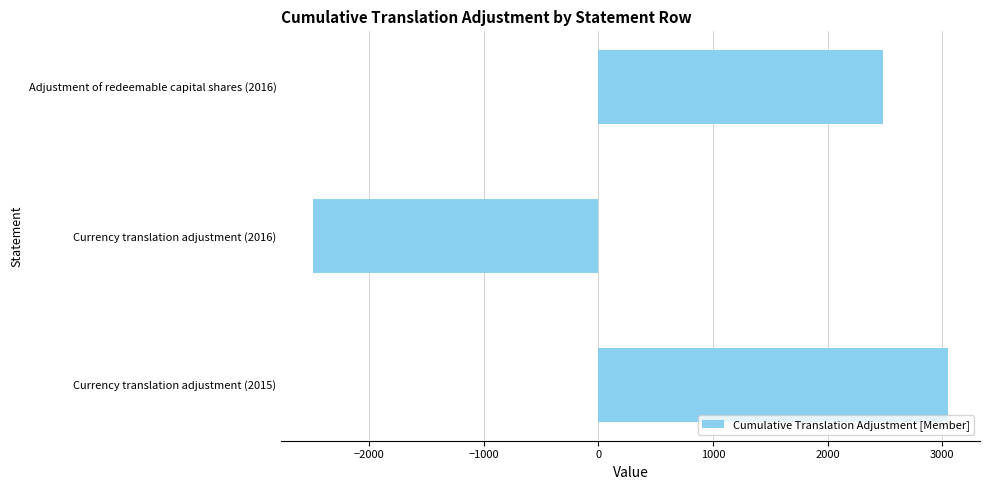

Rank the categories by value from highest to lowest.

Currency translation adjustment (2015), Adjustment of redeemable capital shares (2016), Currency translation adjustment (2016)